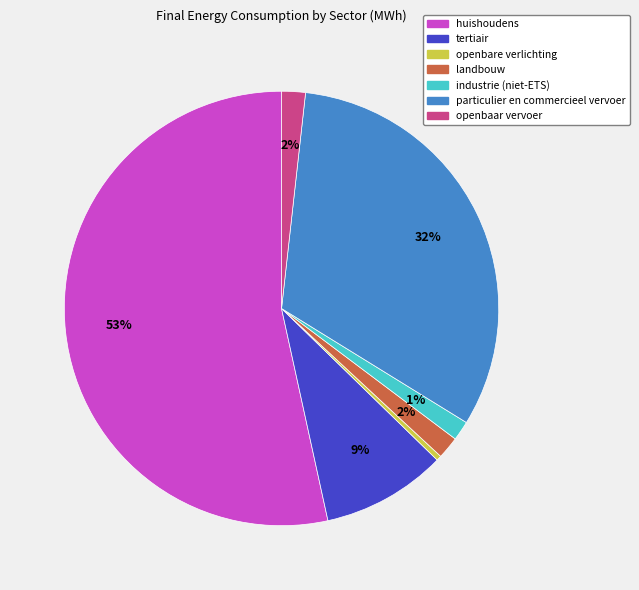

True or false: landbouw accounts for 9% of the total.

False